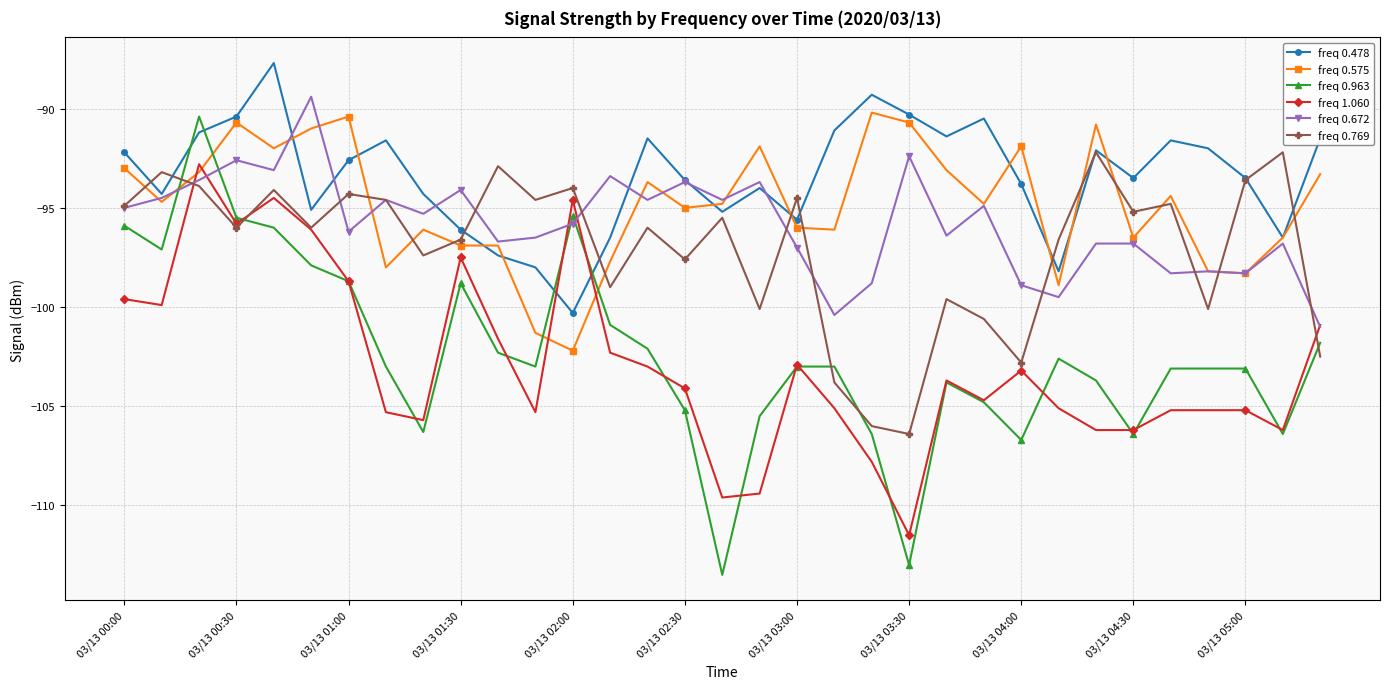

True or false: freq 0.769 has more than 1 points higher than both neighbors.

True